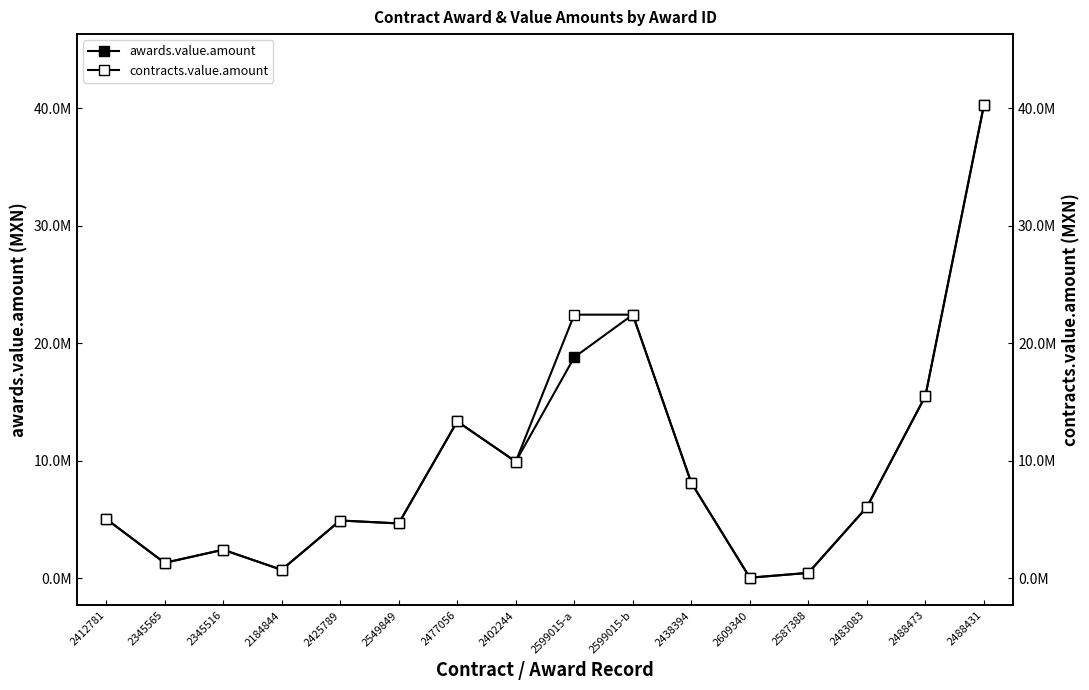

What are all the series names shown in the legend?

awards.value.amount, contracts.value.amount